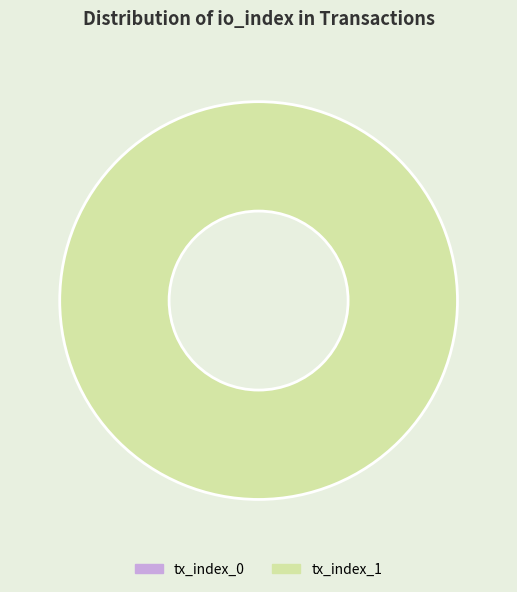

Rank the categories by value from lowest to highest.

tx_index_0, tx_index_1